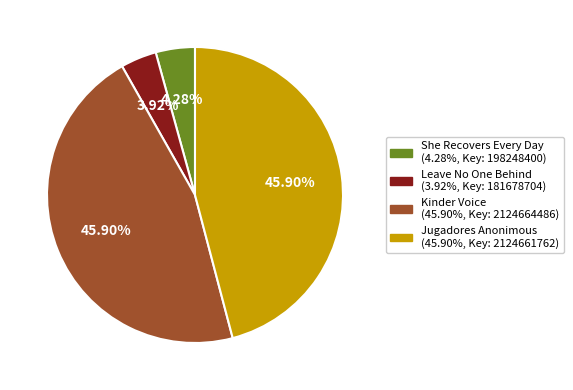

Is it true that Kinder Voice is 58% of the pie?

False